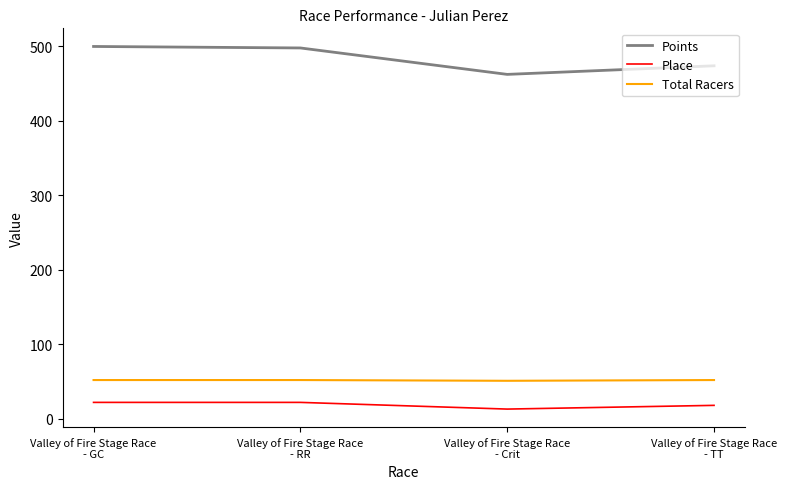

True or false: Points and Total Racers intersect in this chart.

False